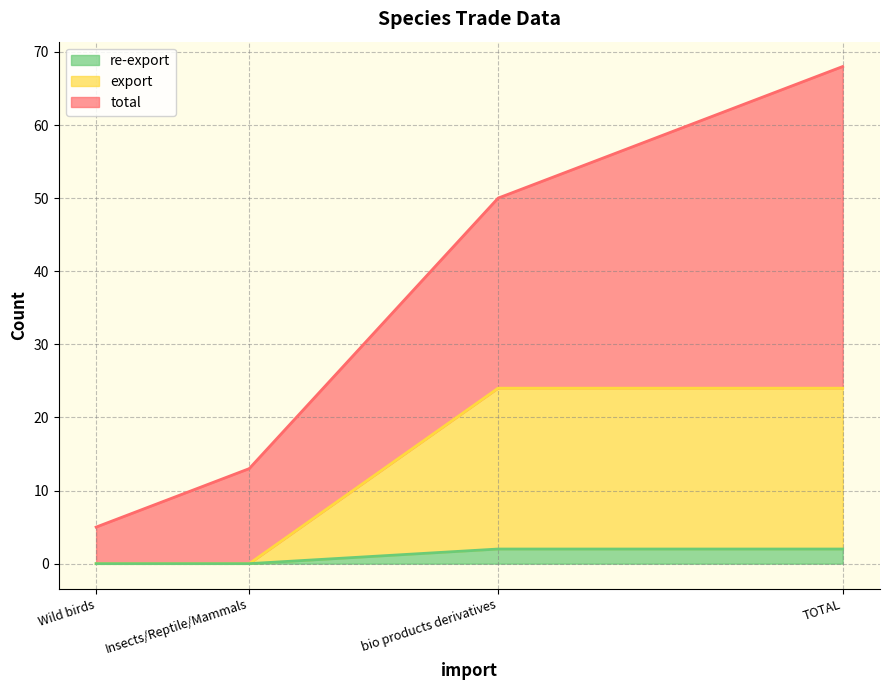

What is the average value of the export series?

12